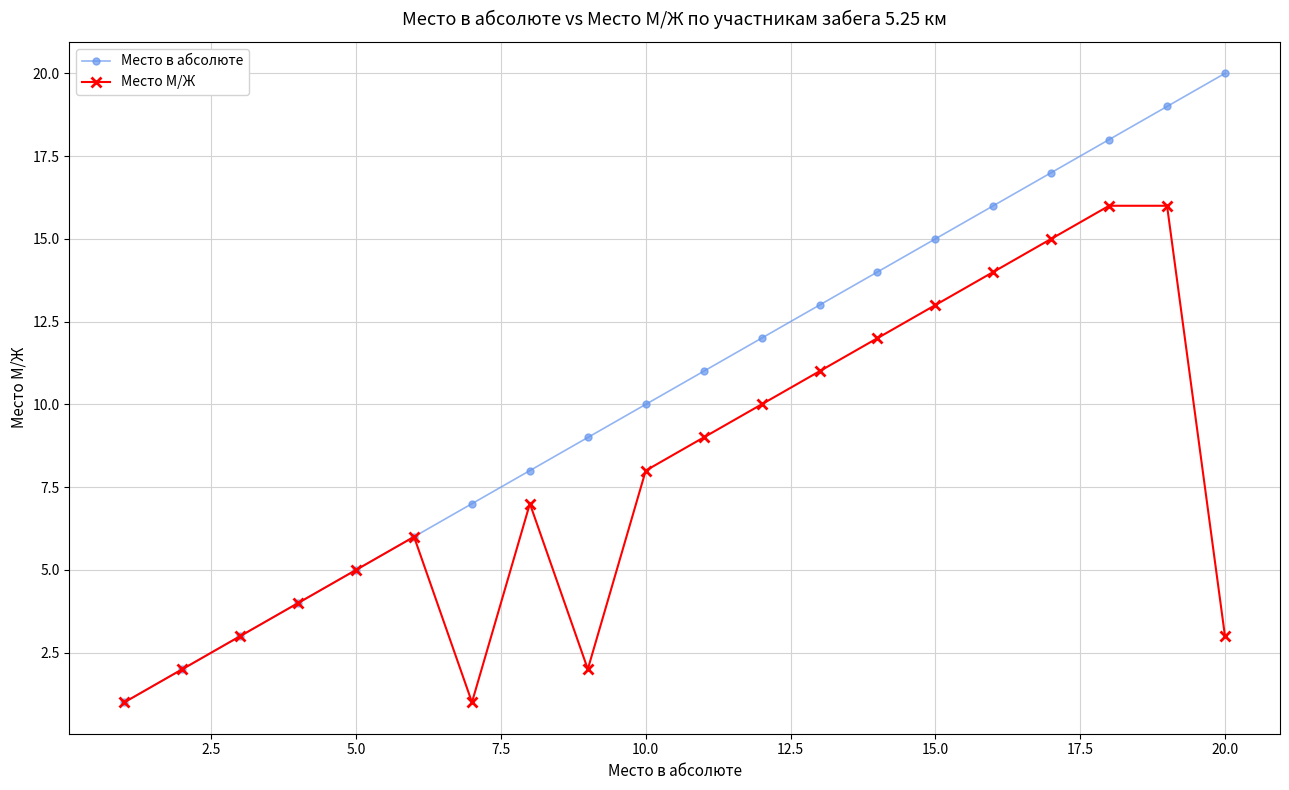

Rank the series by their maximum value, from highest to lowest.

Место в абсолюте, Место М/Ж